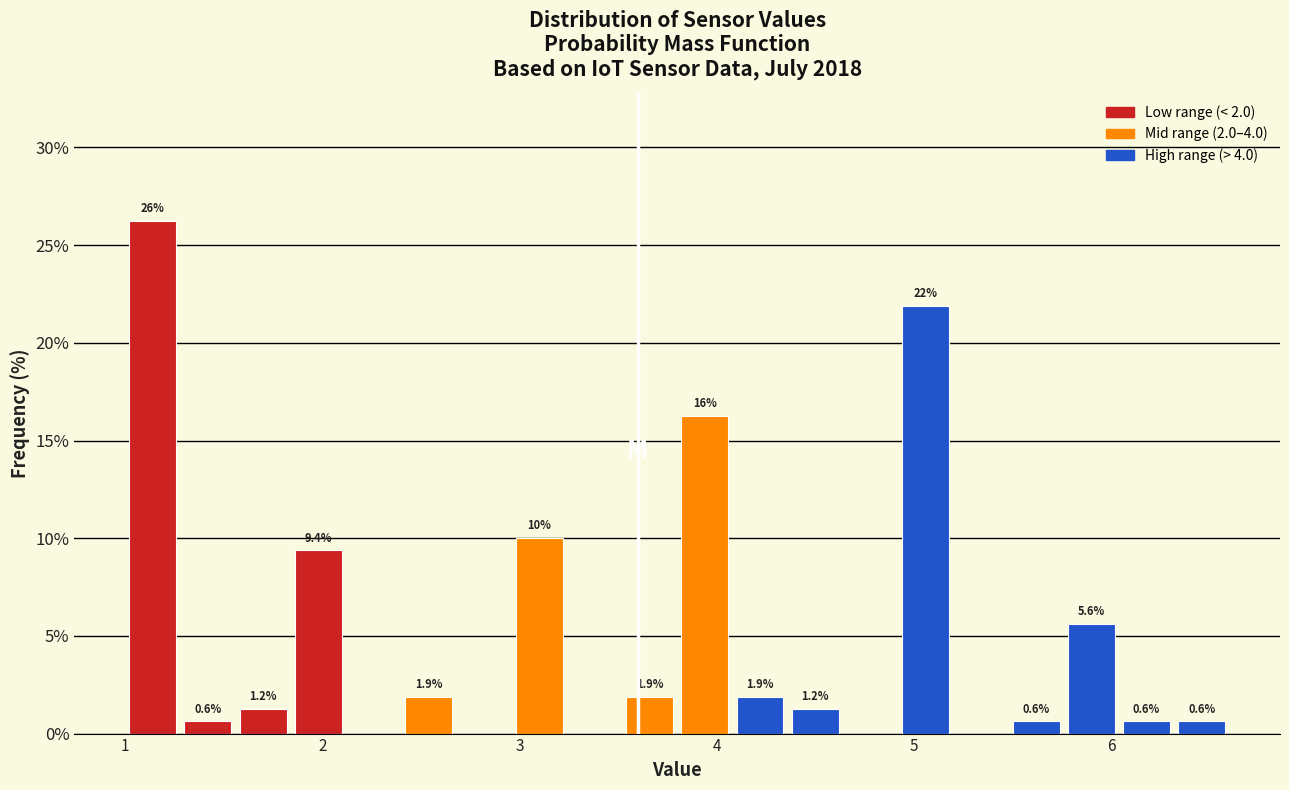

Around what value on the x-axis is the tallest bar? Give the approximate position of its centre, as read against the axis.

1.1